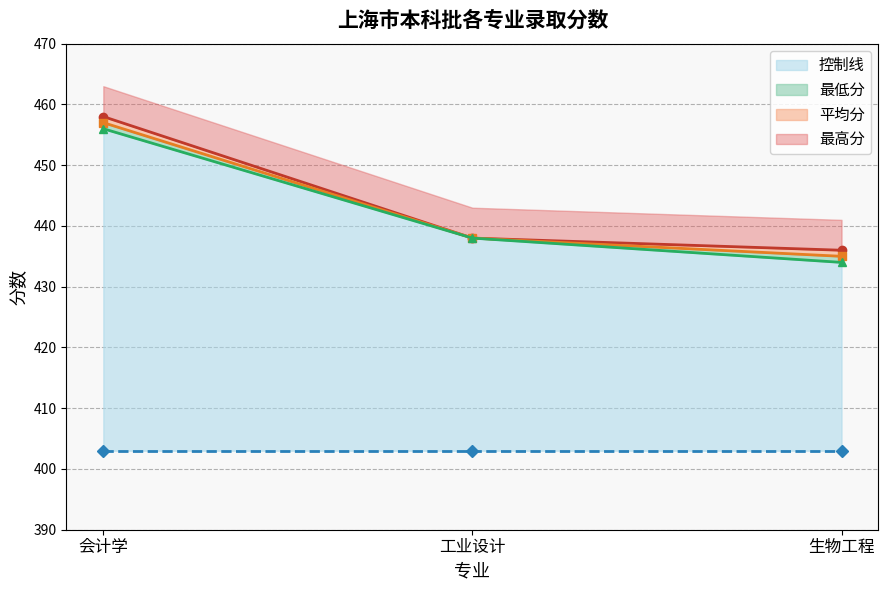

Which category has the highest value in the 最低分 series?

会计学